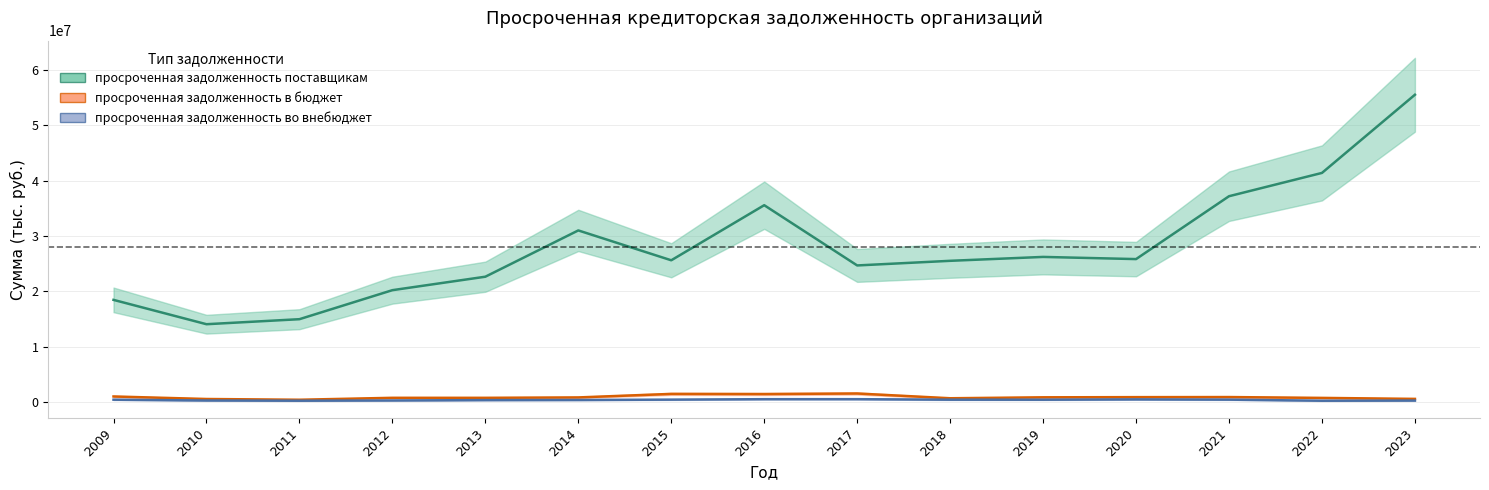

At which category does просроченная задолженность поставщикам reach its first local valley?

2010